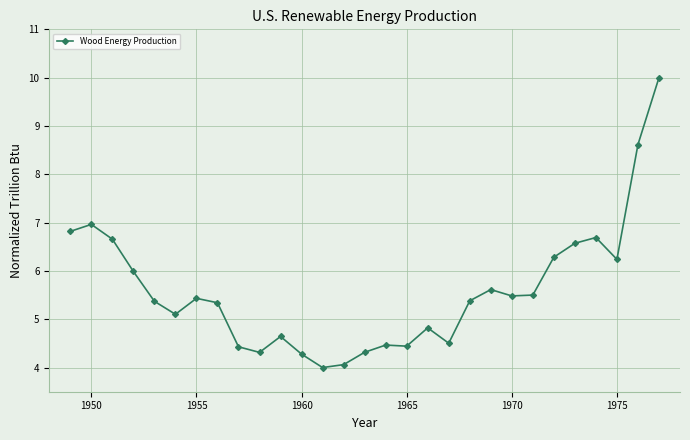

What is the value of the 8th point from the left?

5.3